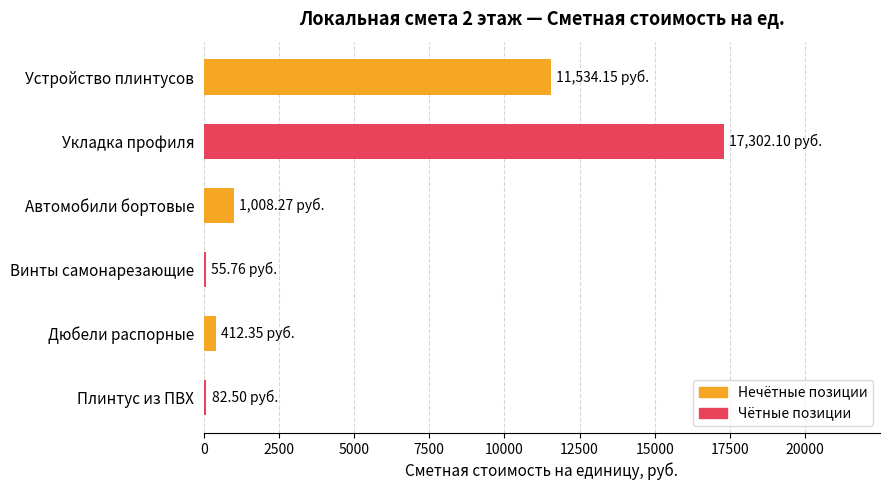

Does the chart contain stacked bars?

No